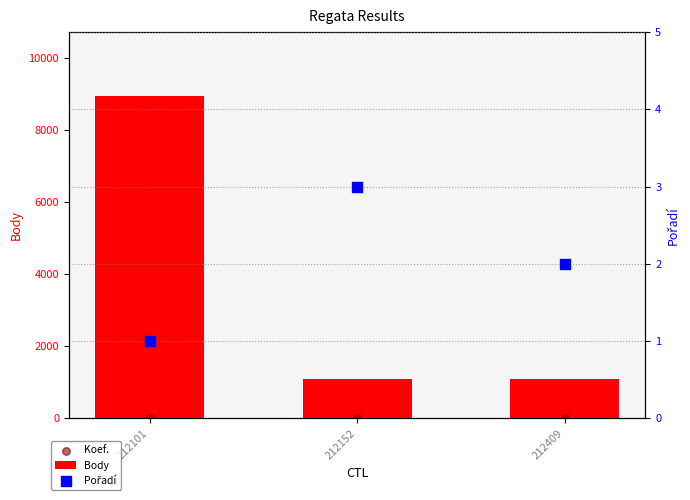

Is the value of Koef. at 212409 greater than the value of Pořadí at 212152?

No